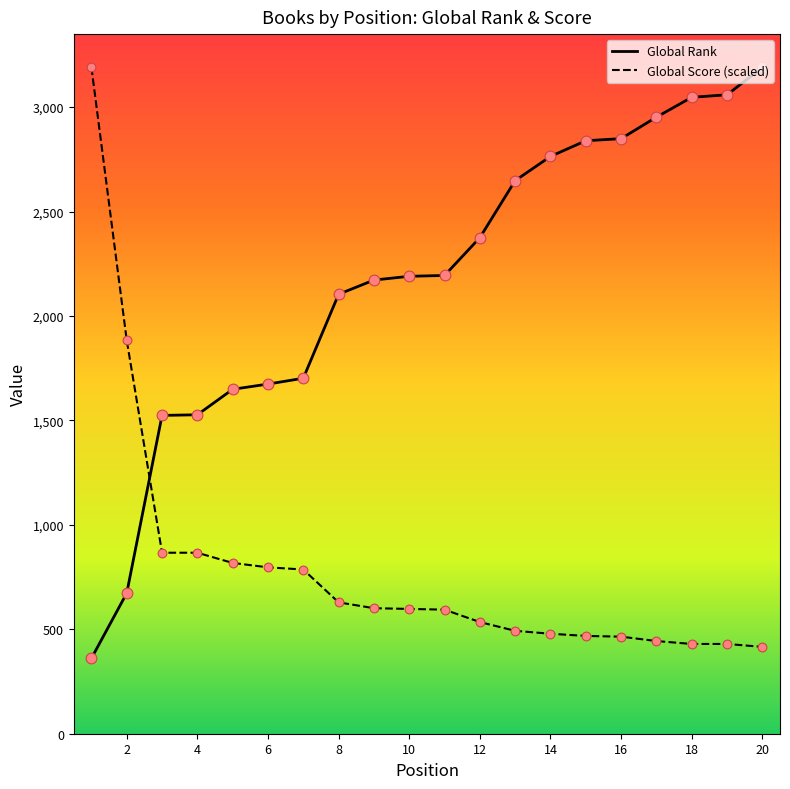

At how many categories does at least one series exceed 1472?

20